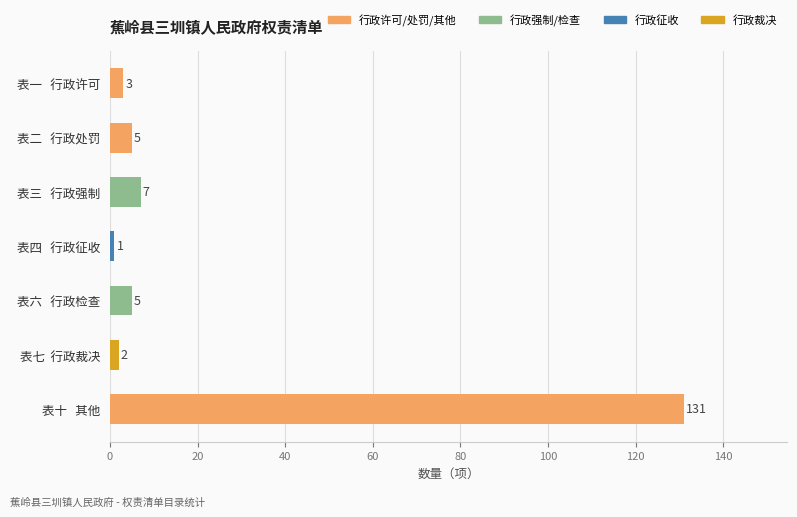

Which has a higher value, 表四   行政征收 or 表一   行政许可?

表一   行政许可